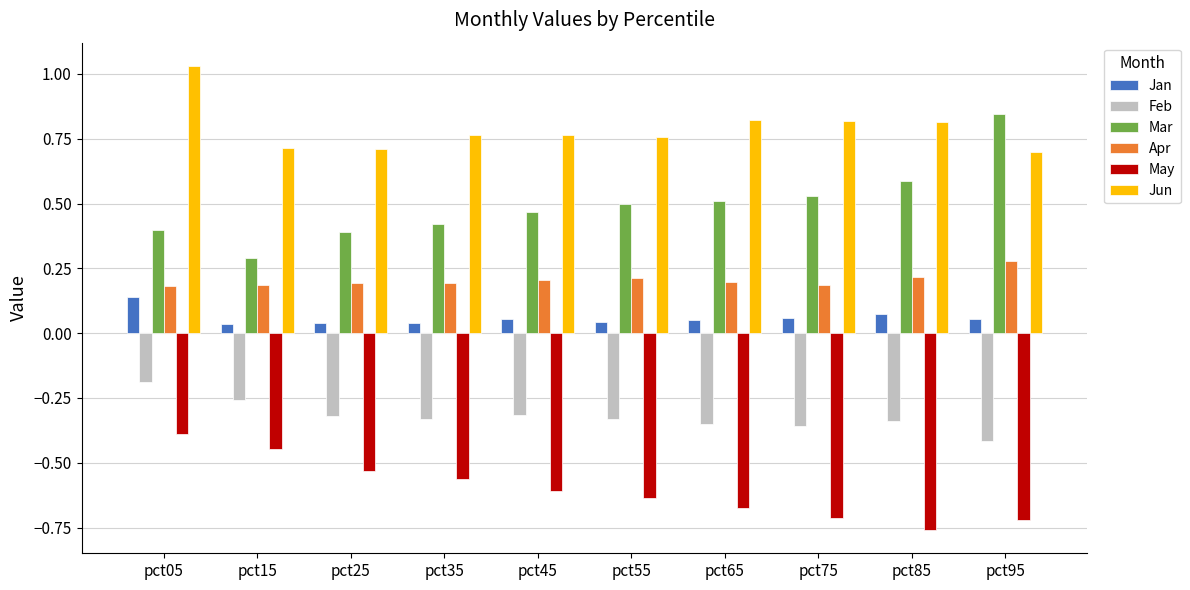

Which series has the widest spread of values?

Mar